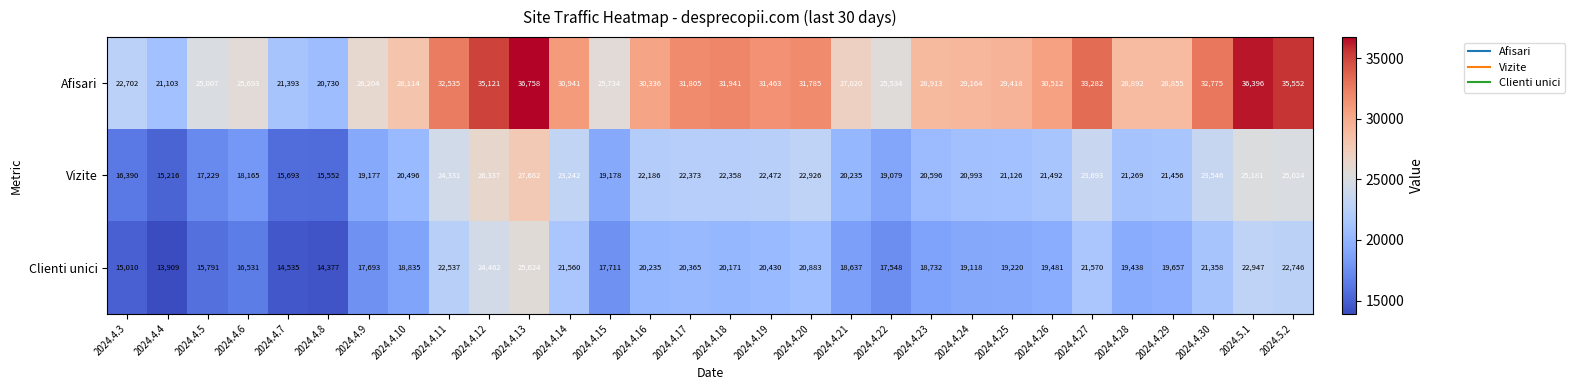

Where does the Clienti unici series first go above 19481?

2024.4.11